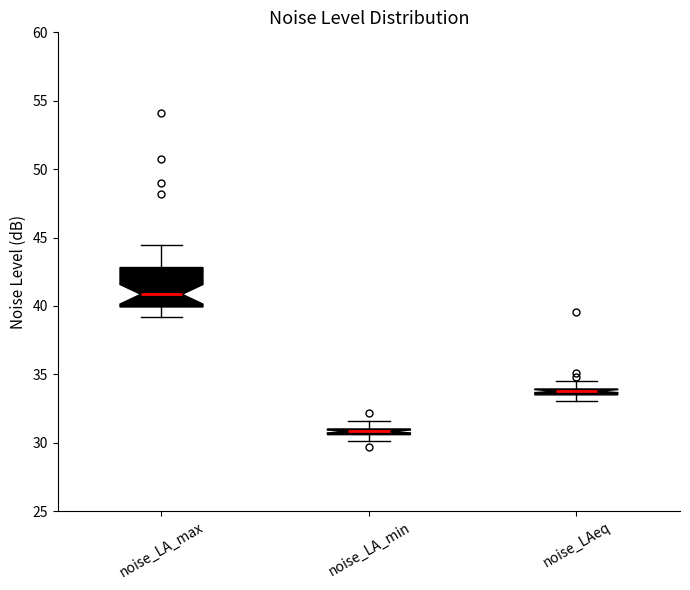

Which box's median line is the highest?

noise_LA_max